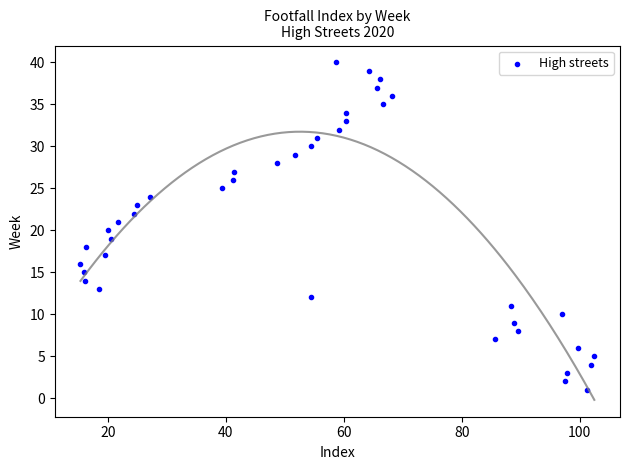

What is the range of Y values (max minus min)?

39